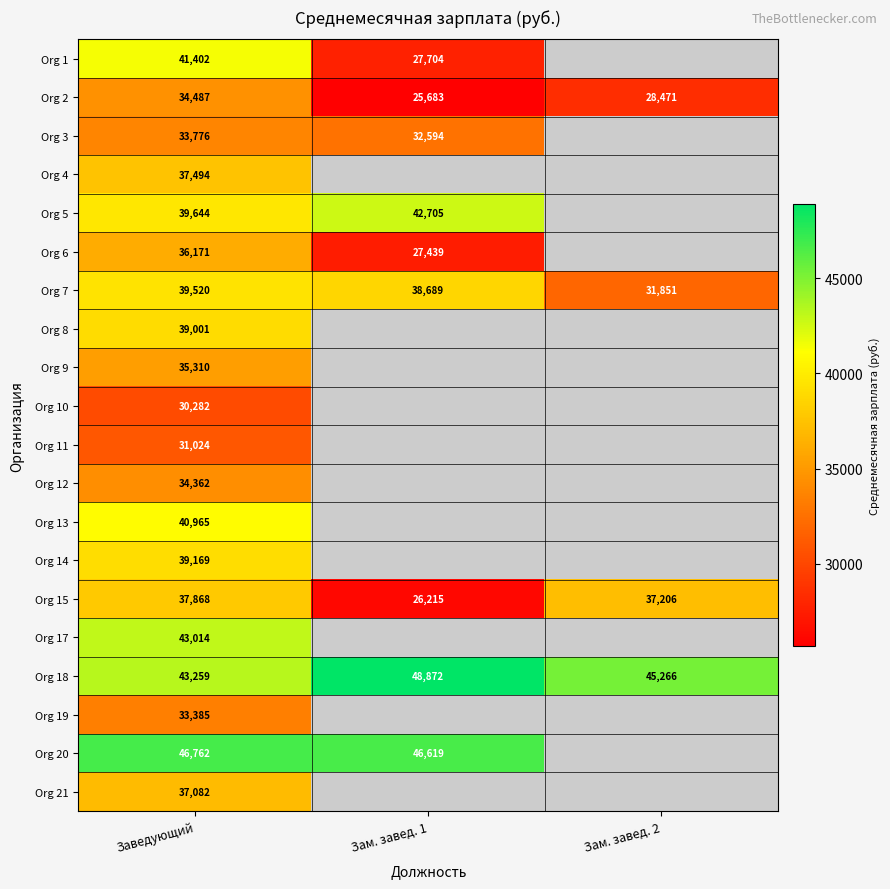

Between Зам. завед. 1 and Зам. завед. 2, which series saw the biggest shift?

Org 15